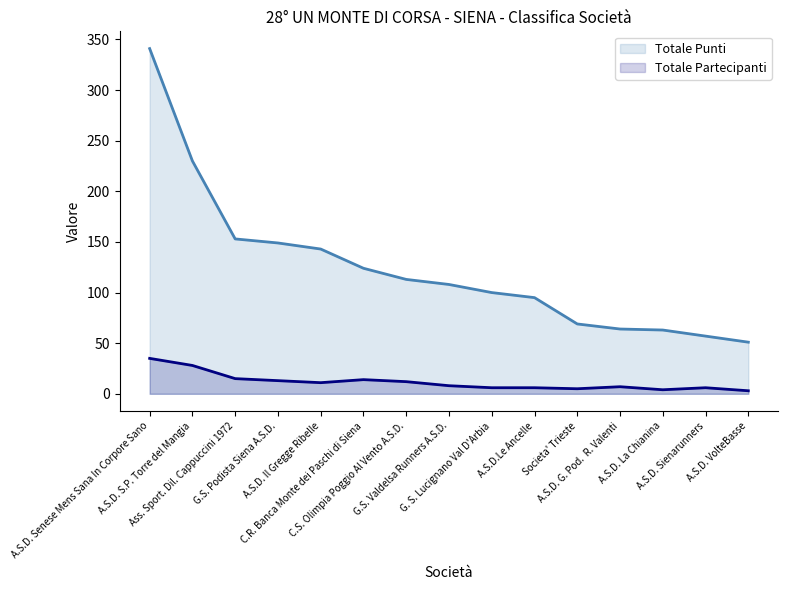

Does the chart display data point markers on the line(s)?

No